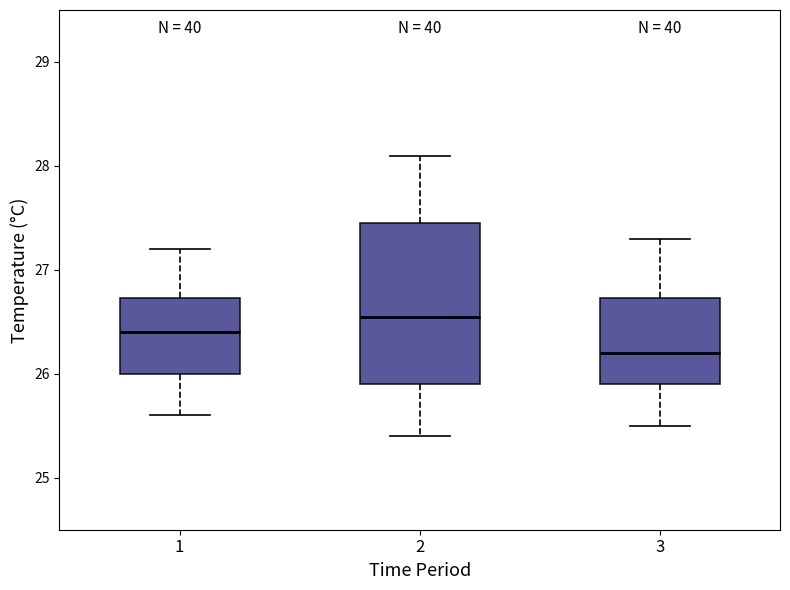

Which box's median line is the highest?

2